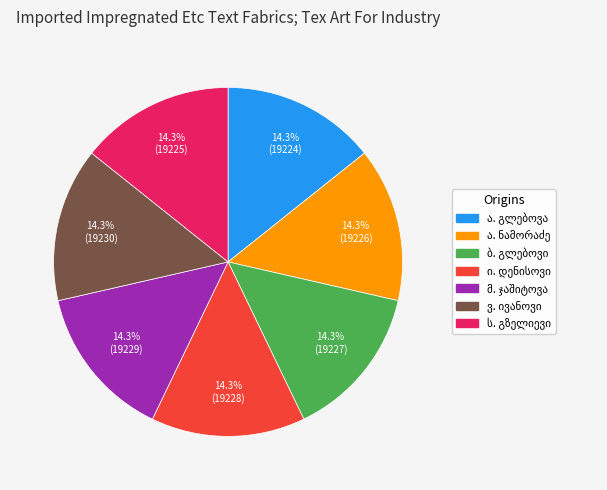

Does any single category account for the majority?

No